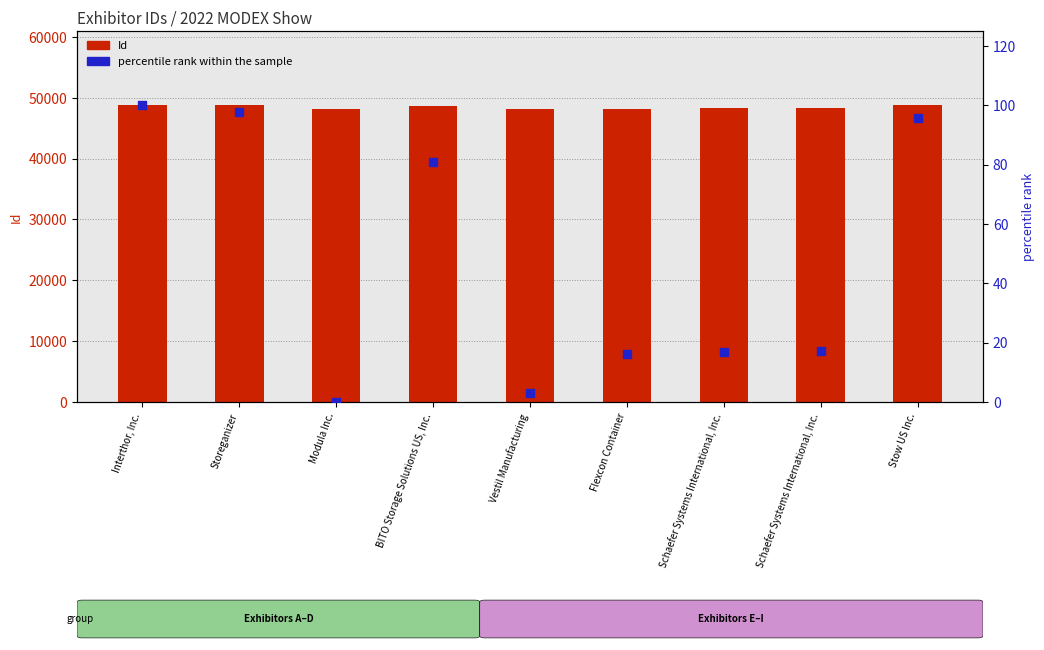

Is the value of percentile rank within the sample at Schaefer Systems International, Inc. greater than the value of Id at Vestil Manufacturing?

No